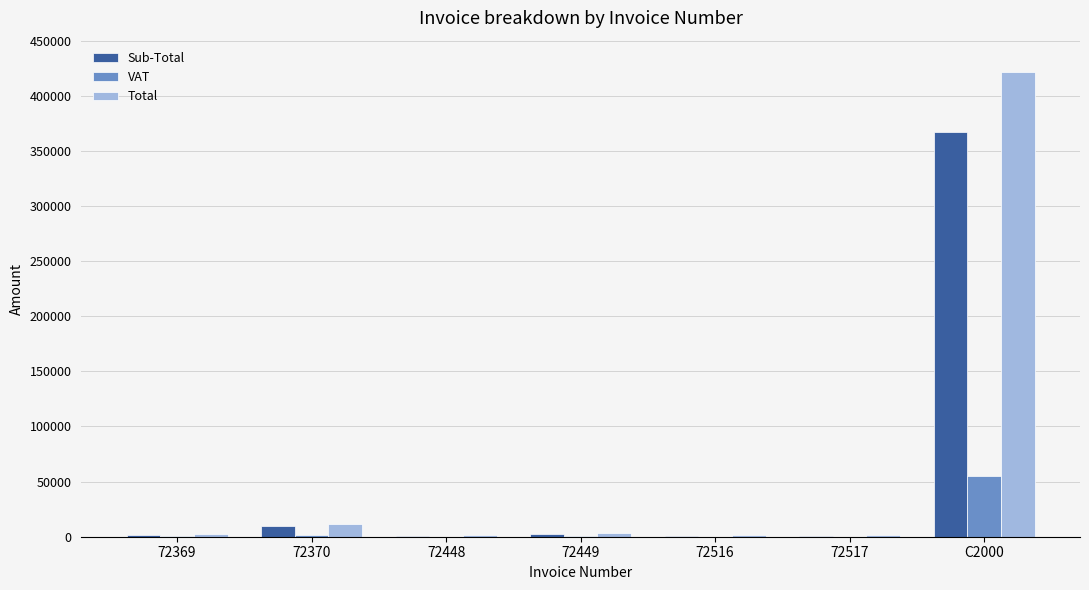

Does the chart contain stacked bars?

No